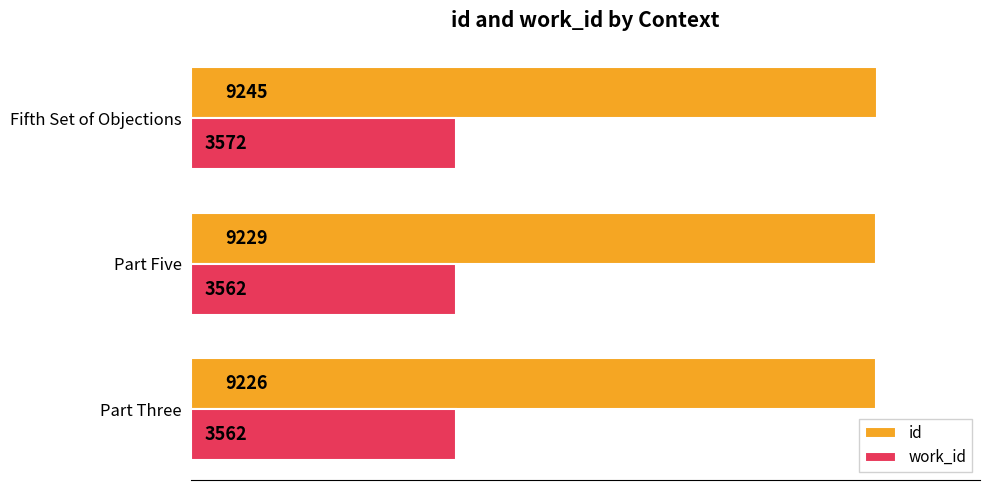

What is the difference between the highest and lowest values at Fifth Set of Objections?

5673